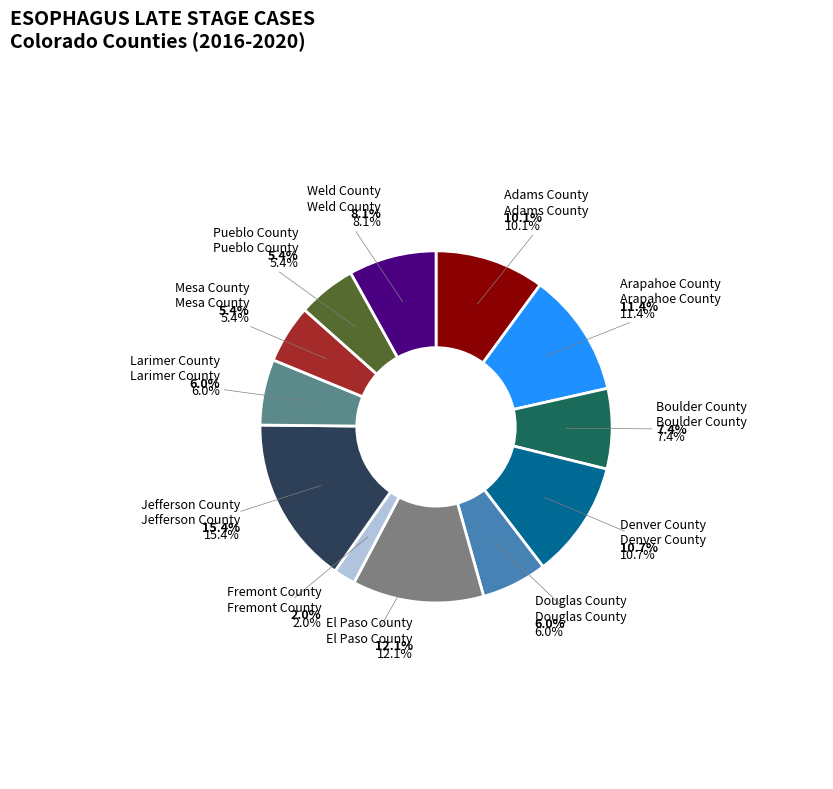

Is the sum of Adams County and Denver County greater than half?

No